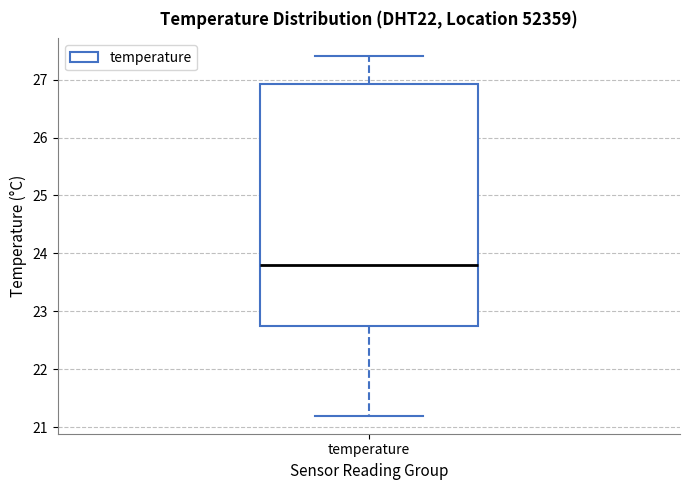

Read this box plot against the y-axis: the position of the median line, the range covered by the box, and the ends of both whiskers. The values are not printed on the chart, so give them approximately, as read against the axis.

median 23.8, box 22.8 to 26.9, whiskers 21.2 to 27.4